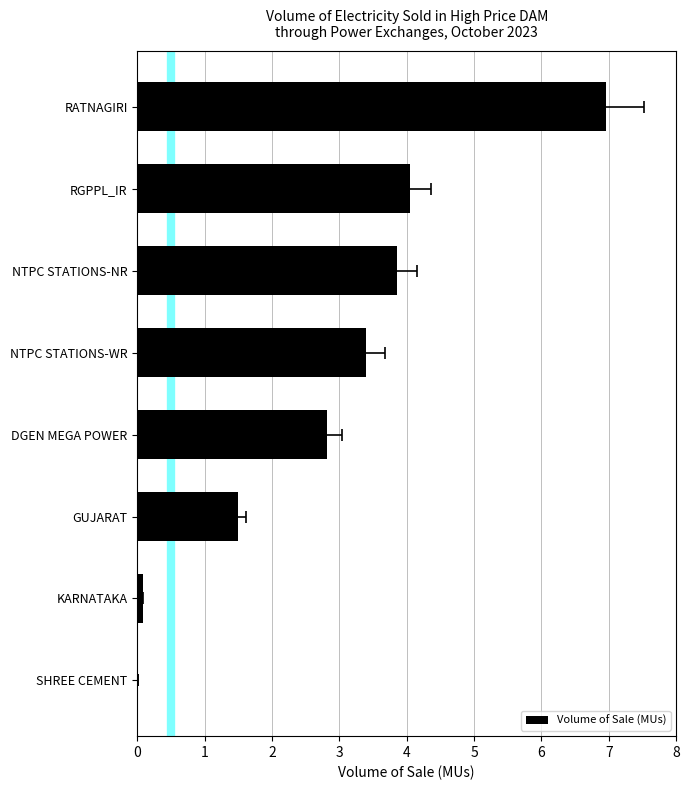

How many values are below 3?

4